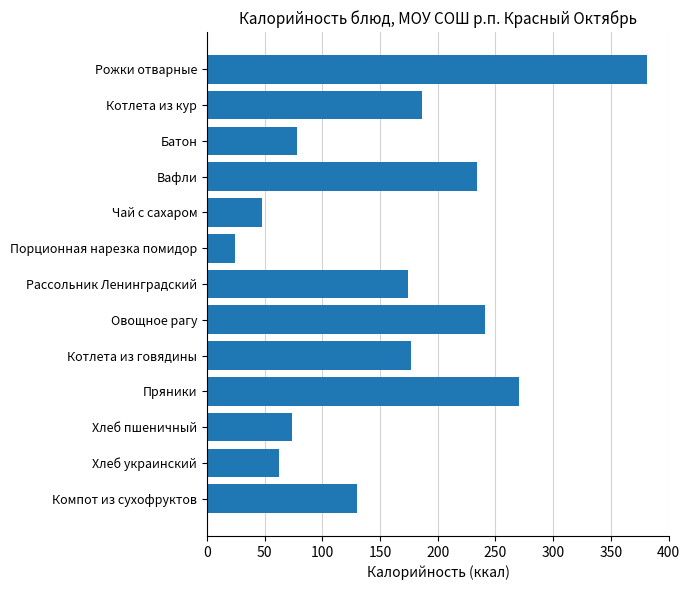

What is the label of the 5th bar from the top?

Чай с сахаром